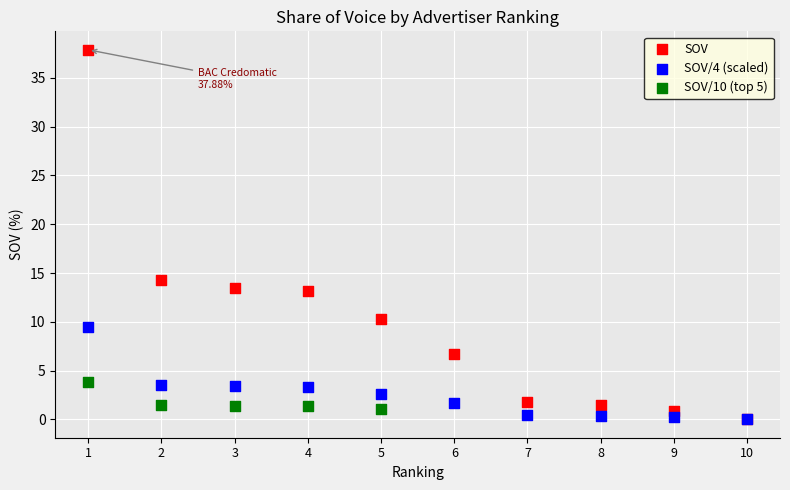

Which series reaches the maximum Y coordinate?

SOV